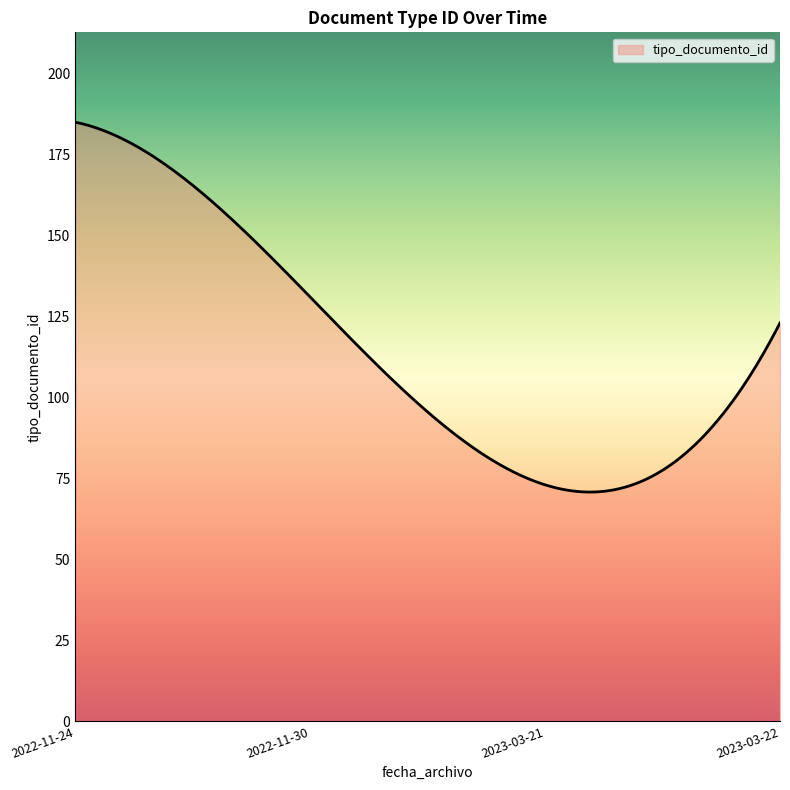

What is the difference between the maximum and minimum values?

114.2